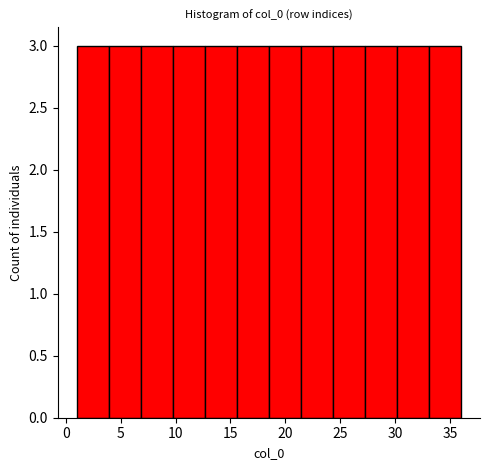

Reading left to right, list every bar in this chart as the range it spans on the x-axis followed by its height. Neither the bar edges nor the heights are printed on the chart, so give them approximately, as read against the axes.

1.0 to 4.0: 3
4.0 to 7.0: 3
7.0 to 10.0: 3
10.0 to 12.5: 3
12.5 to 15.5: 3
15.5 to 18.5: 3
18.5 to 21.5: 3
21.5 to 24.5: 3
24.5 to 27.5: 3
27.5 to 30.0: 3
30.0 to 33.0: 3
33.0 to 36.0: 3